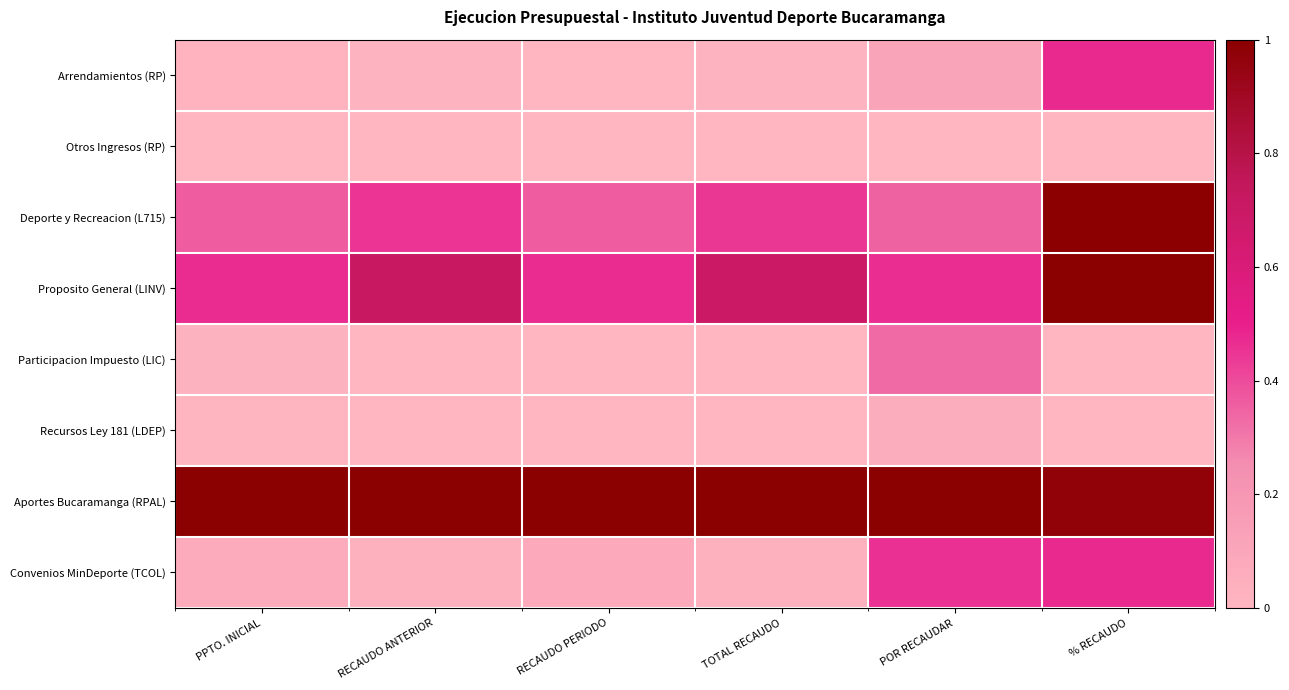

Between PPTO. INICIAL and RECAUDO ANTERIOR, which series saw the biggest shift?

Proposito General (LINV)